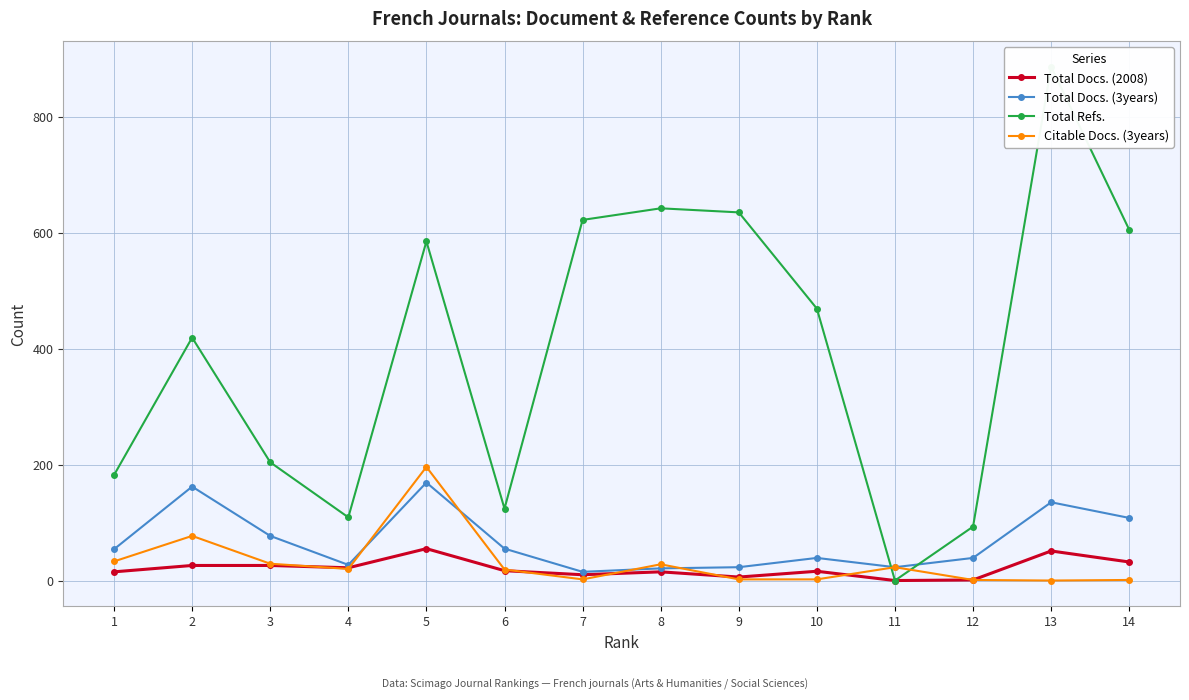

What is the maximum value for Total Refs.?

886